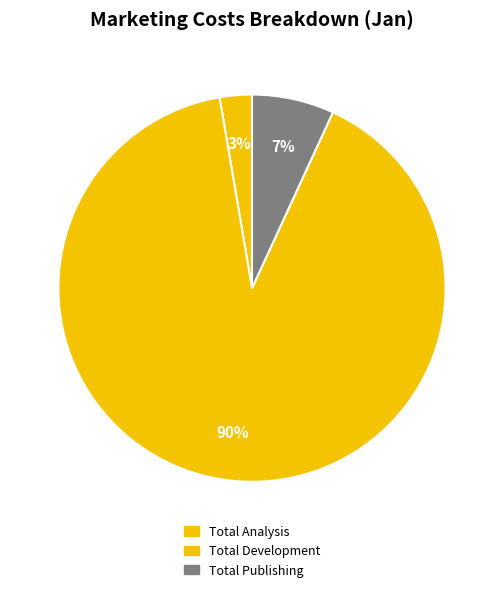

Is it true that Total Publishing is 7% of the pie?

True